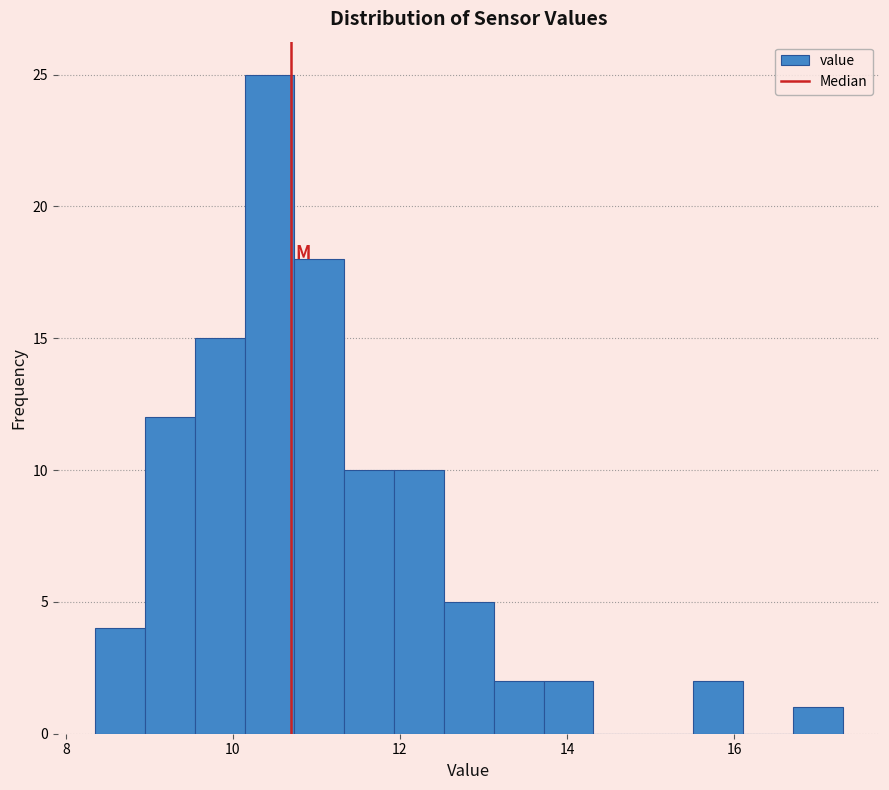

Around what value on the x-axis is the tallest bar? Give the approximate position of its centre, as read against the axis.

10.4